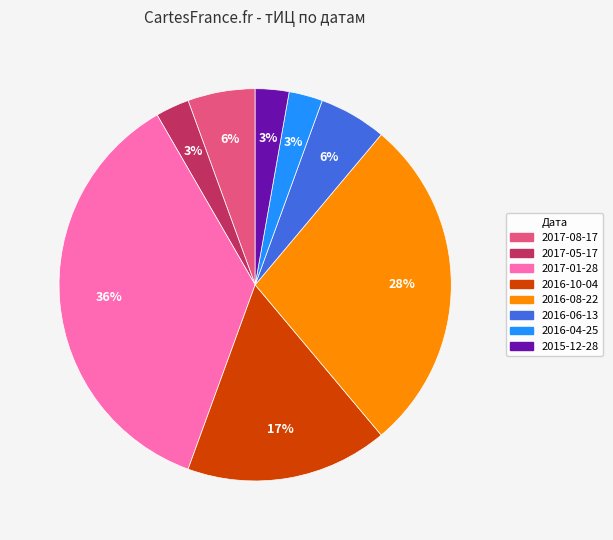

Does any single category account for the majority?

No